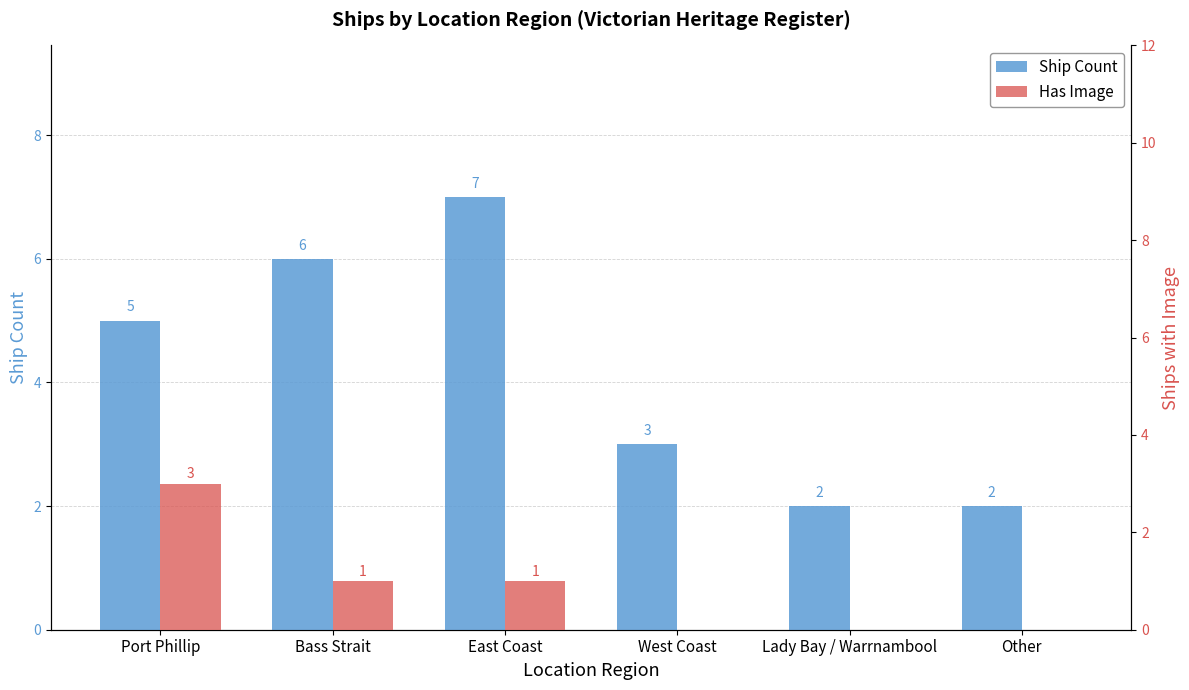

How many data points in Ship Count are less than 5?

3